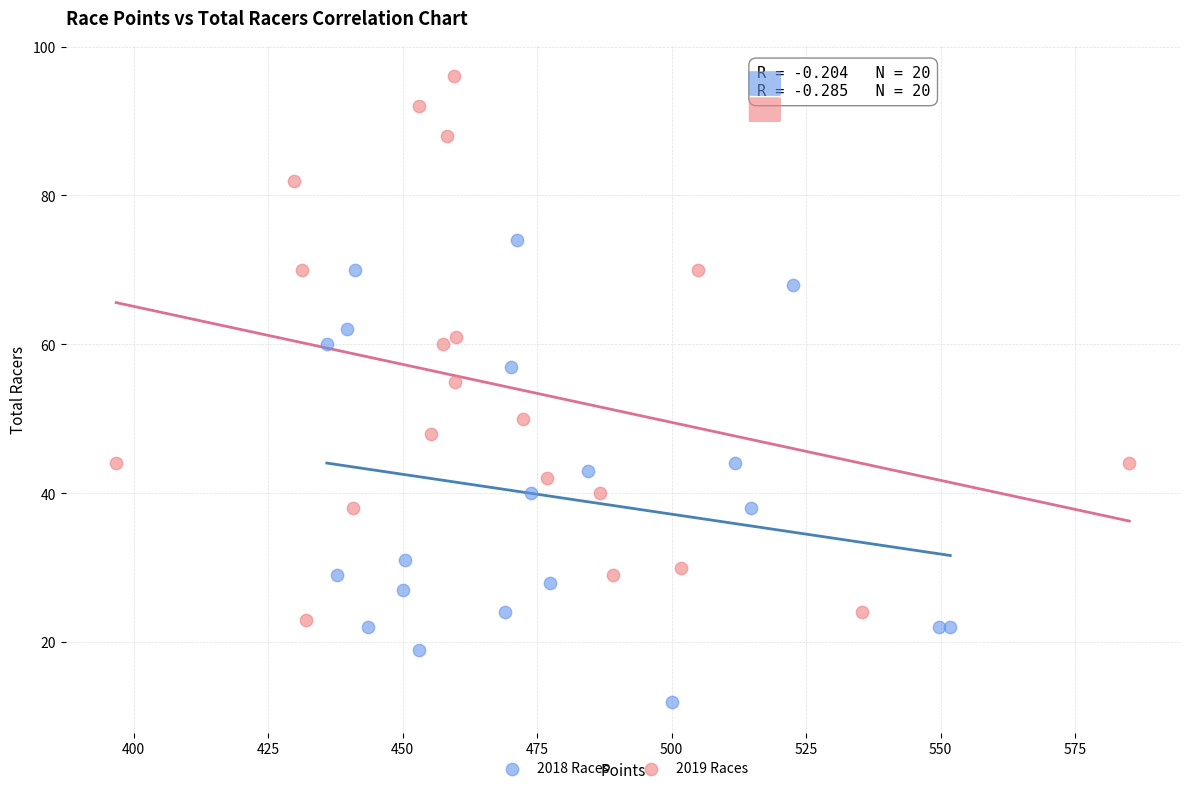

Which series has the widest spread of Y values?

2019 Races